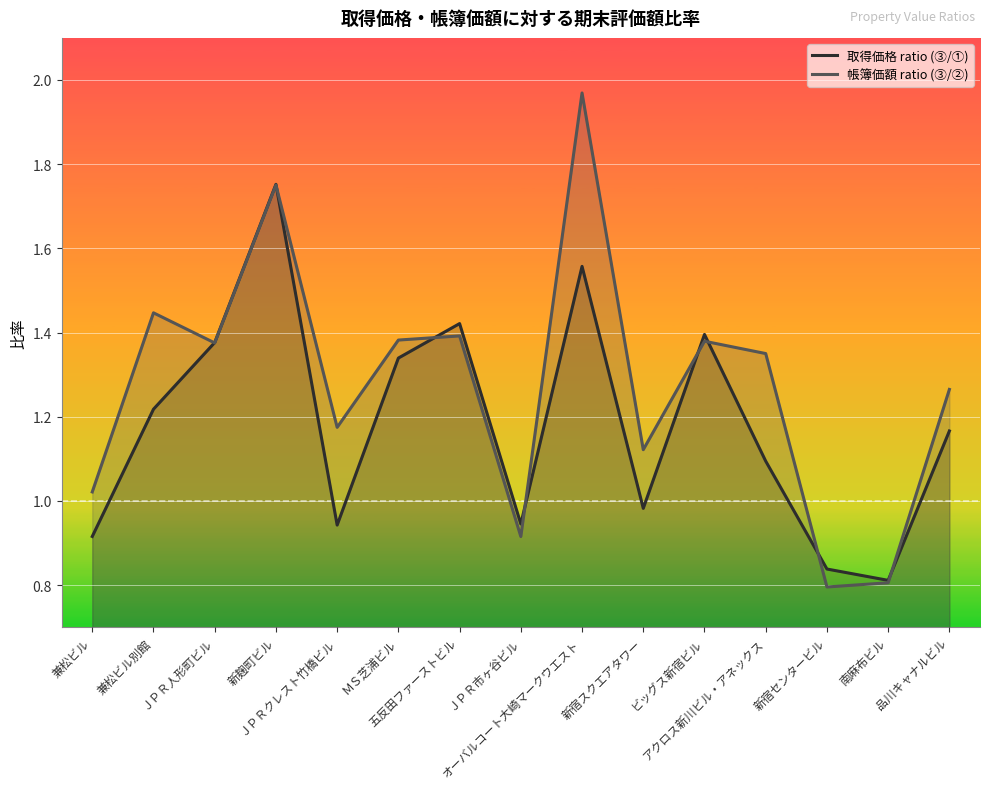

Reading right to left, transcribe all the data shown in this chart.

取得価格 ratio (③/①): 1.2	0.8	0.8	1.1	1.4	1.0	1.6	0.9	1.4	1.3	0.9	1.8	1.4	1.2	0.9
帳簿価額 ratio (③/②): 1.3	0.8	0.8	1.4	1.4	1.1	2.0	0.9	1.4	1.4	1.2	1.8	1.4	1.4	1.0